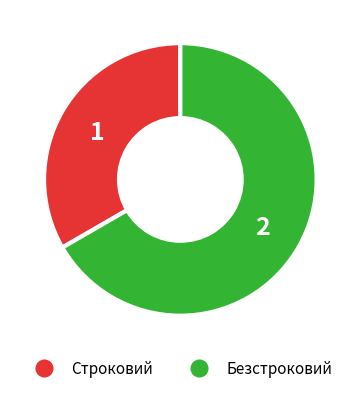

Is it true that Безстроковий is 67% of the pie?

True